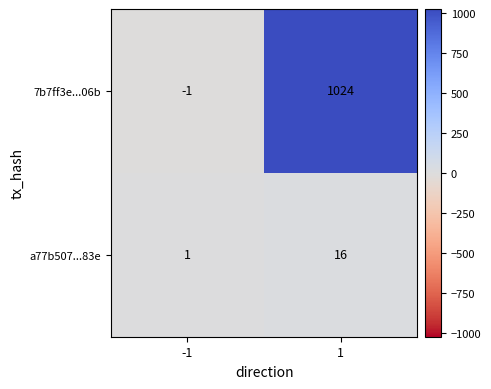

Which series has the largest range (max minus min)?

7b7ff3e...06b